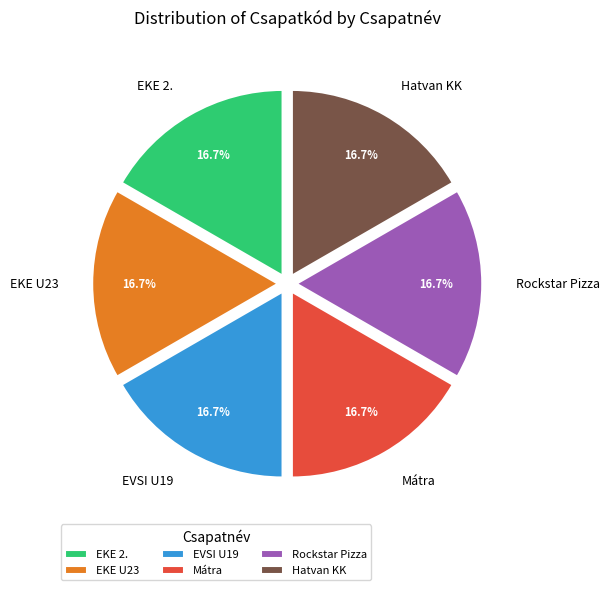

To the nearest percent, what portion does EKE U23 represent?

17%